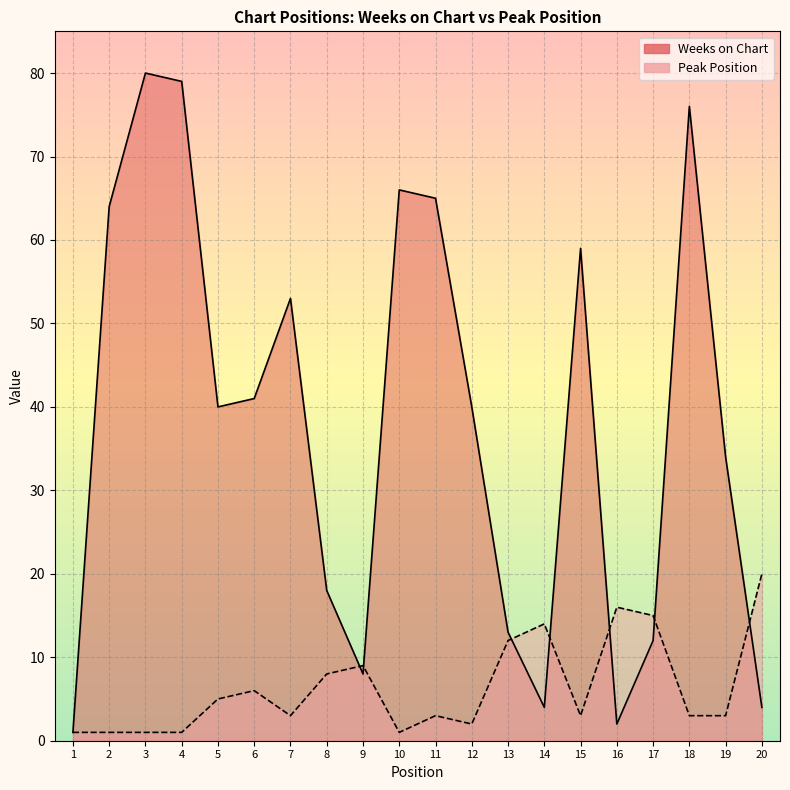

Which series changed the most between 5 and 8?

Weeks on Chart